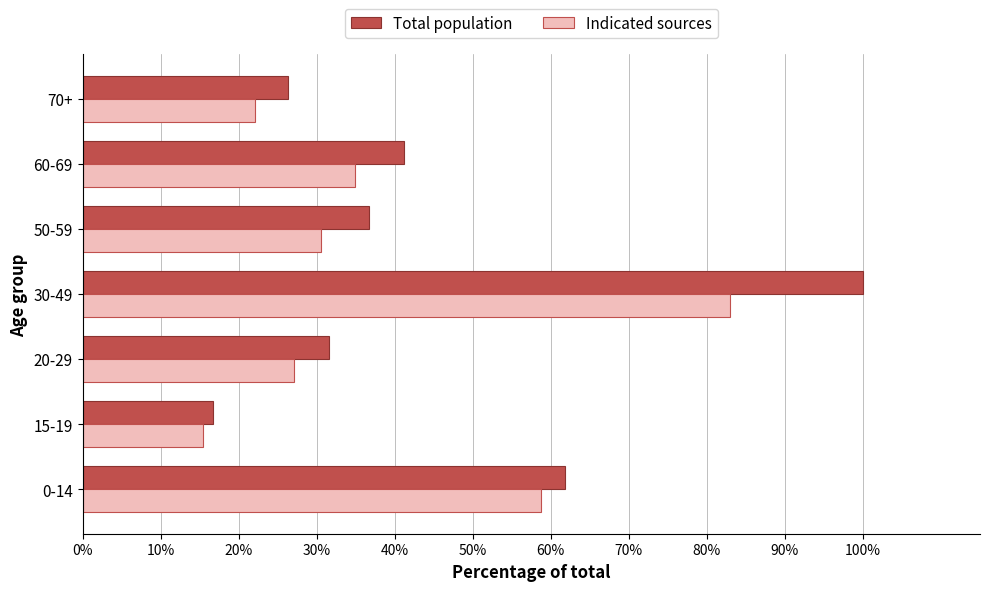

At which label does Total population reach its minimum?

15-19